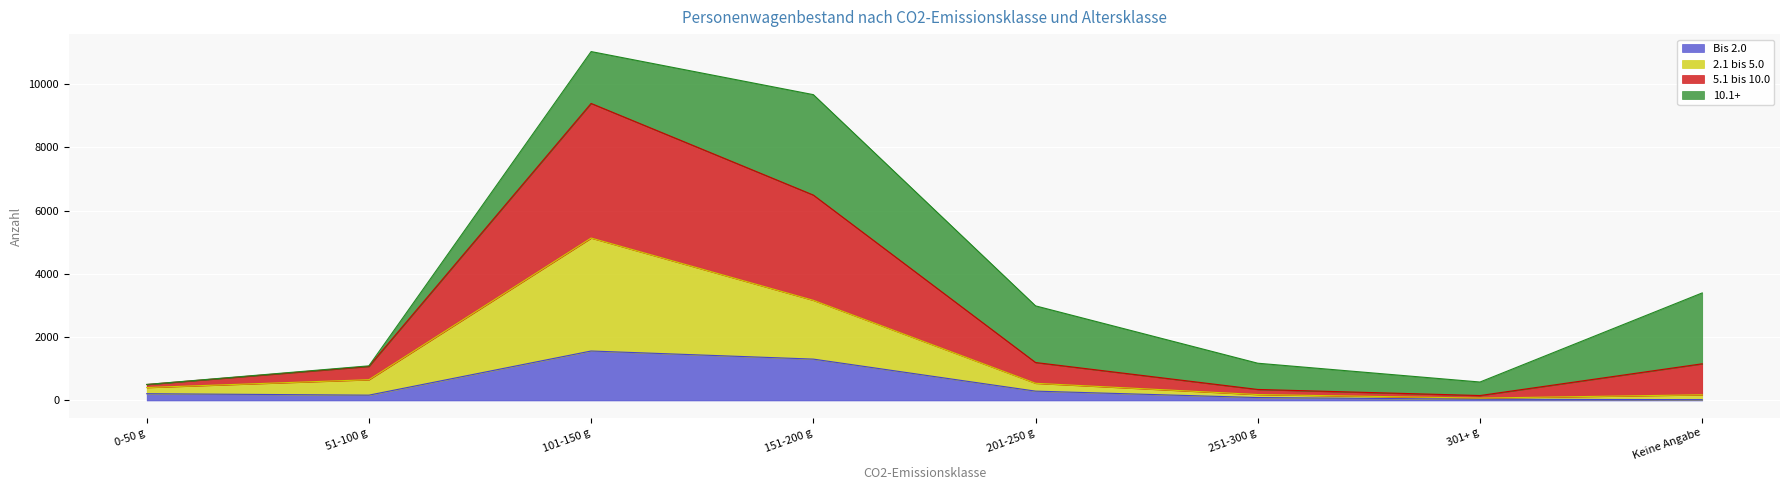

The Bis 2.0 series shows 92 at 251-300 g. True or false?

True